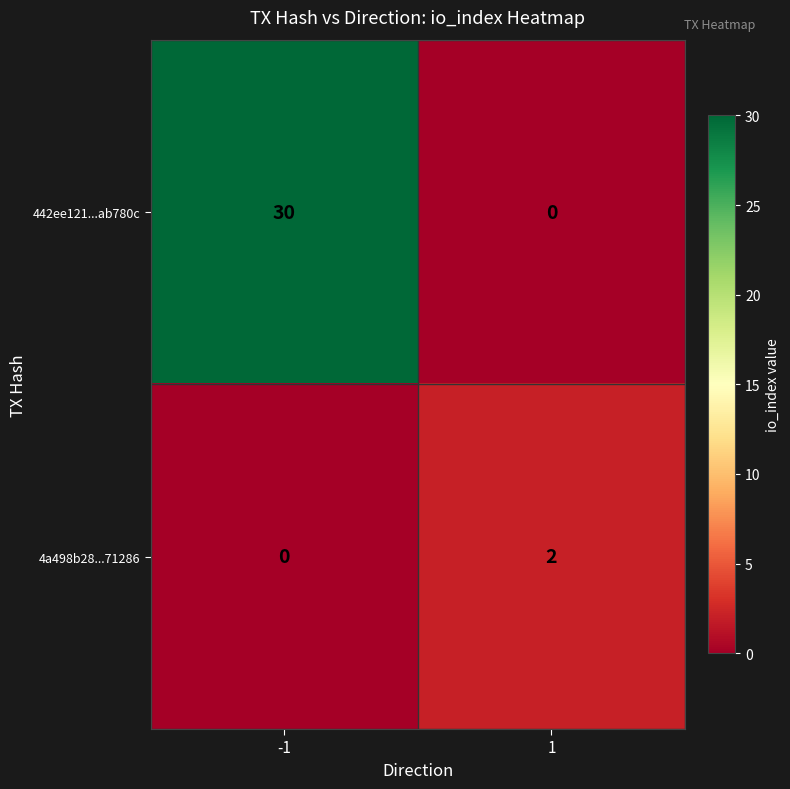

List the series in order of their overall mean, lowest first.

4a498b28...71286, 442ee121...ab780c